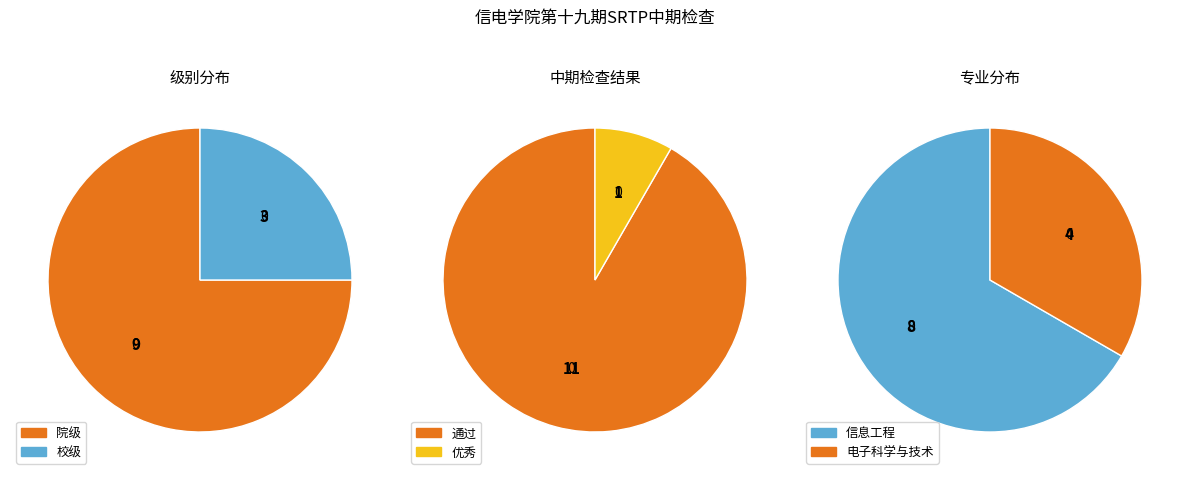

Is 院级 the majority of the pie?

Yes